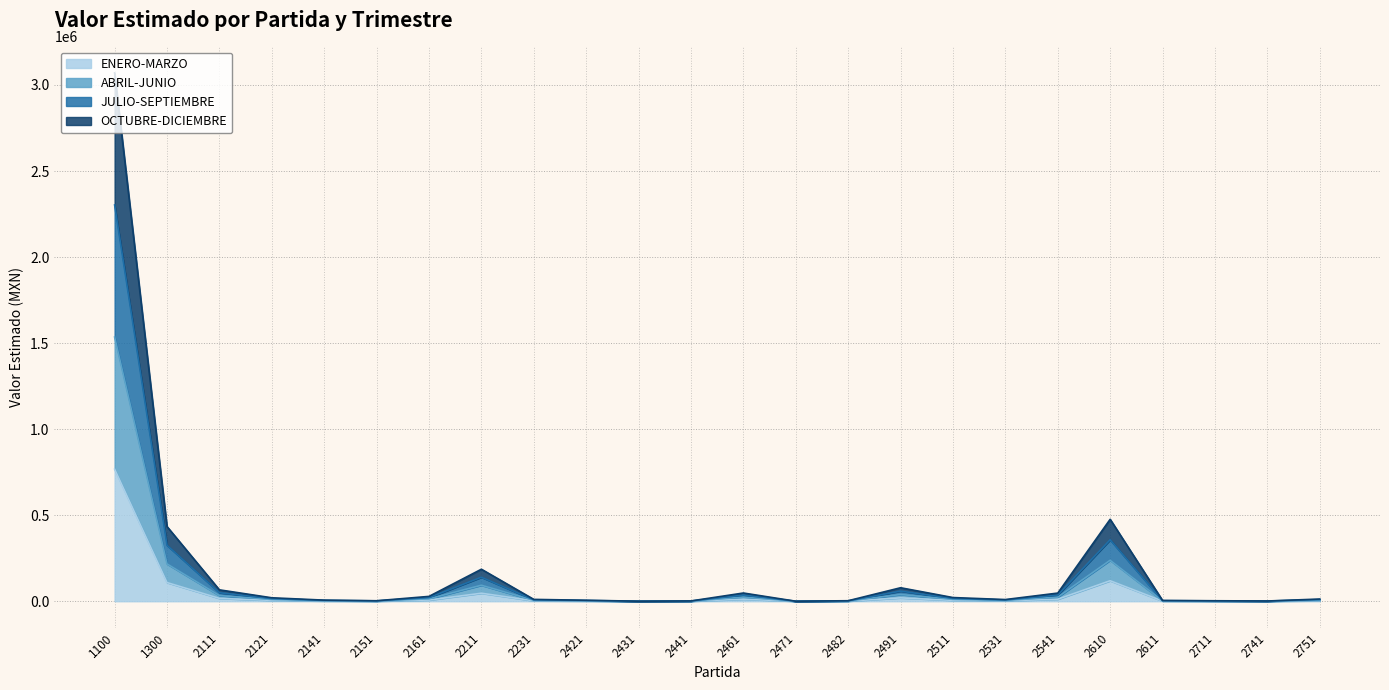

How many lines are shown in the chart?

4